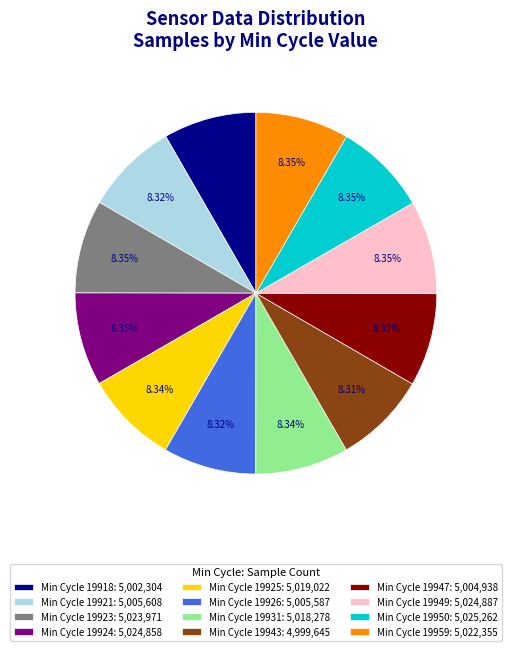

Do Min Cycle 19959: 5,022,355 and Min Cycle 19921: 5,005,608 together represent more than half of the pie?

No